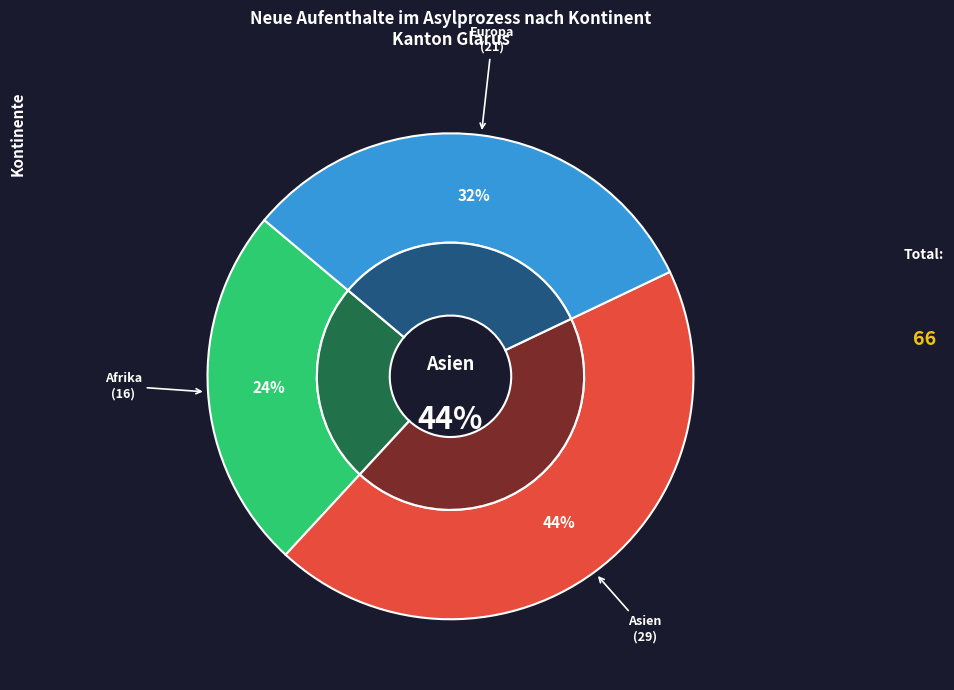

To the nearest percent, what portion does Asien represent?

44%